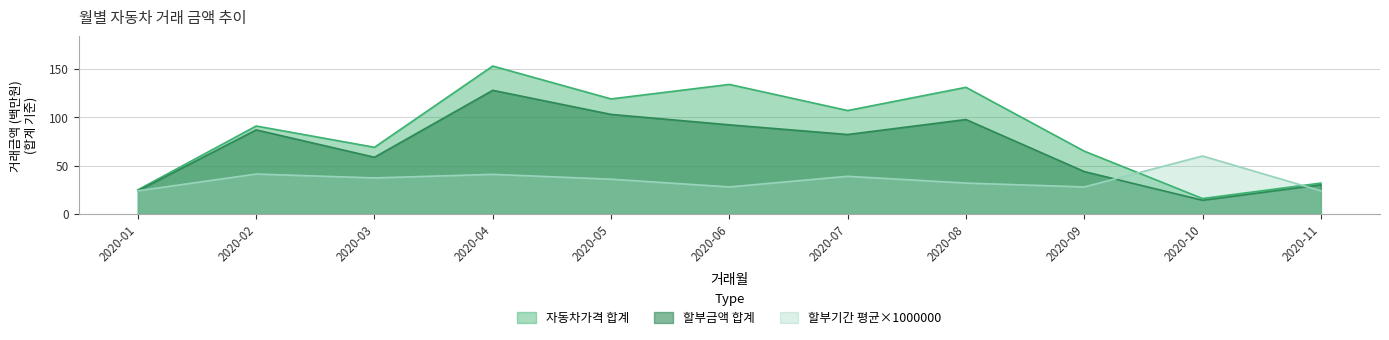

True or false: 할부금액 합계 has a value of 147.1 at 2020-06.

False